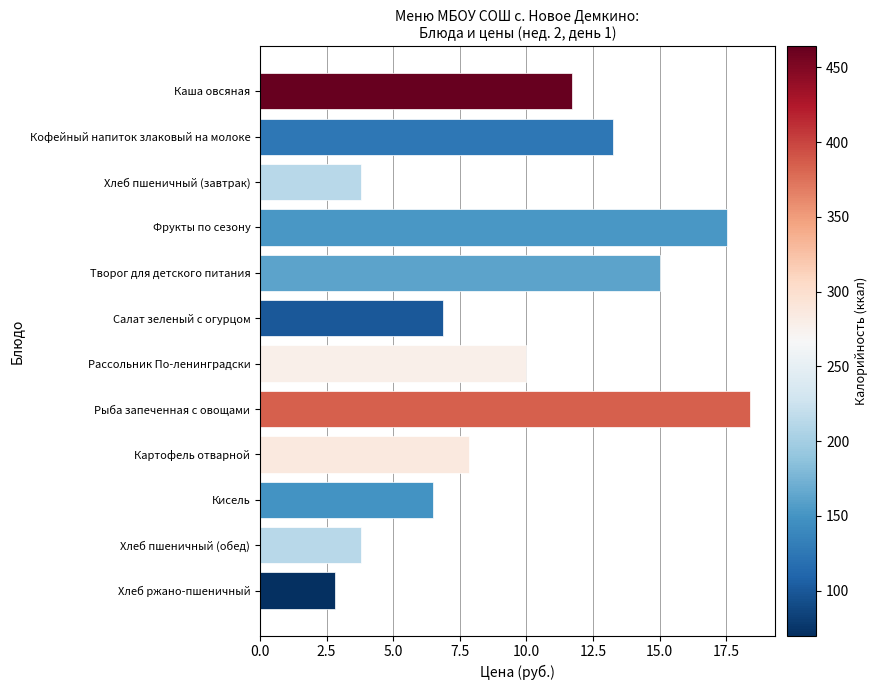

The value at Хлеб пшеничный (завтрак) is 6.5. True or false?

False